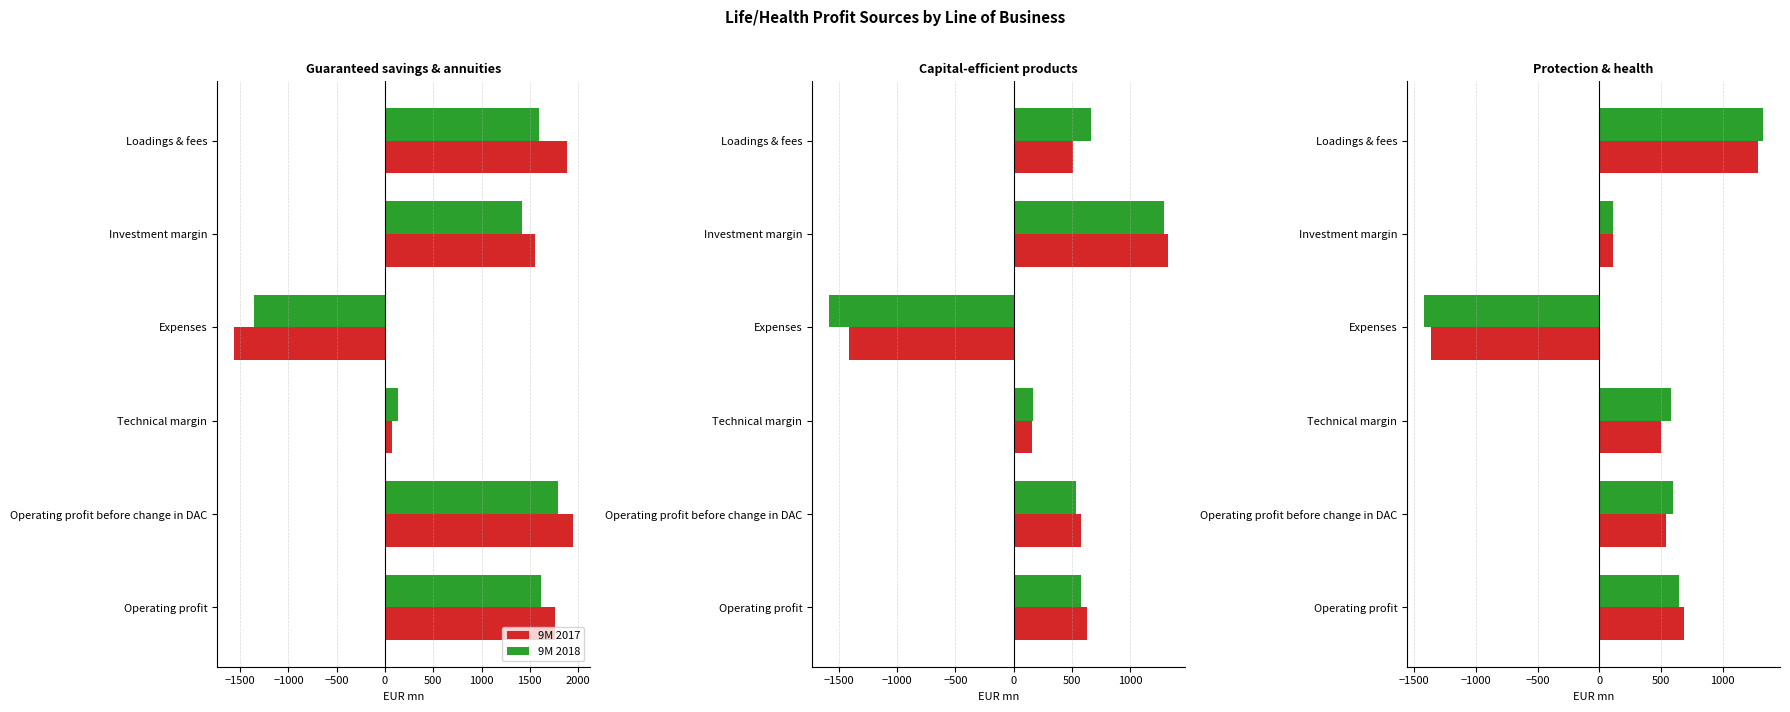

Read the 9M 2017 value at Expenses.

-1364.1